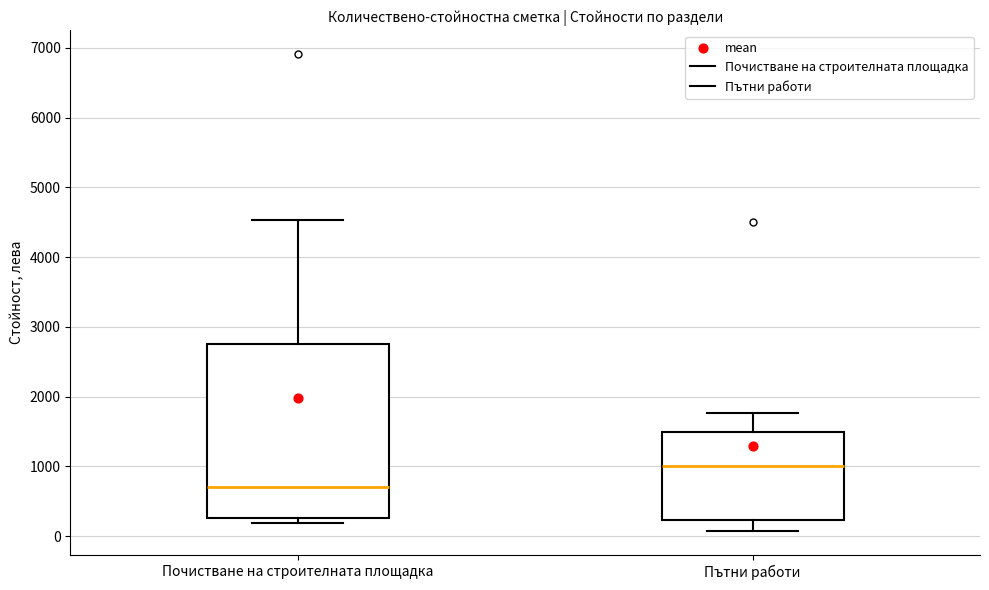

Reading left to right, transcribe this box plot: for each box, give where its median line is, the range the box spans, and where its two whiskers end, as read against the y-axis. The values are not printed on the chart, so give them approximately, as read against the axis.

Почистване на строителната площадка: median 700, box 300 to 2800, whiskers 200 to 4500
Пътни работи: median 1000, box 200 to 1500, whiskers 100 to 1800